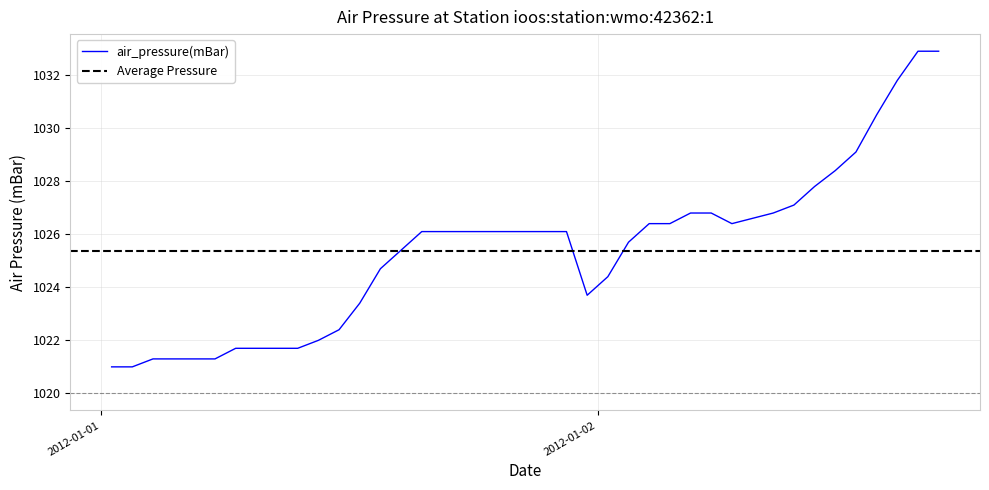

Rank the categories by value from highest to lowest.

2012-01-02T15:30:00Z, 2012-01-02T16:30:00Z, 2012-01-02T14:30:00Z, 2012-01-02T13:30:00Z, 2012-01-02T12:30:00Z, 2012-01-02T11:30:00Z, 2012-01-02T10:30:00Z, 2012-01-02T09:30:00Z, 2012-01-02T04:30:00Z, 2012-01-02T05:30:00Z, 2012-01-02T08:30:00Z, 2012-01-02T02:30:00Z, 2012-01-02T03:30:00Z, 2012-01-02T06:30:00Z, 2012-01-01T15:30:00Z, 2012-01-01T16:30:00Z, 2012-01-01T17:30:00Z, 2012-01-01T18:30:00Z, 2012-01-01T19:30:00Z, 2012-01-01T20:30:00Z, 2012-01-01T21:30:00Z, 2012-01-01T22:30:00Z, 2012-01-02T01:30:00Z, 2012-01-01T14:30:00Z, 2012-01-01T13:30:00Z, 2012-01-02T00:30:00Z, 2012-01-01T23:30:00Z, 2012-01-01T12:30:00Z, 2012-01-01T11:30:00Z, 2012-01-01T10:30:00Z, 2012-01-01T06:30:00Z, 2012-01-01T07:30:00Z, 2012-01-01T08:30:00Z, 2012-01-01T09:30:00Z, 2012-01-01T02:30:00Z, 2012-01-01T03:30:00Z, 2012-01-01T04:30:00Z, 2012-01-01T05:30:00Z, 2012-01-01T00:30:00Z, 2012-01-01T01:30:00Z